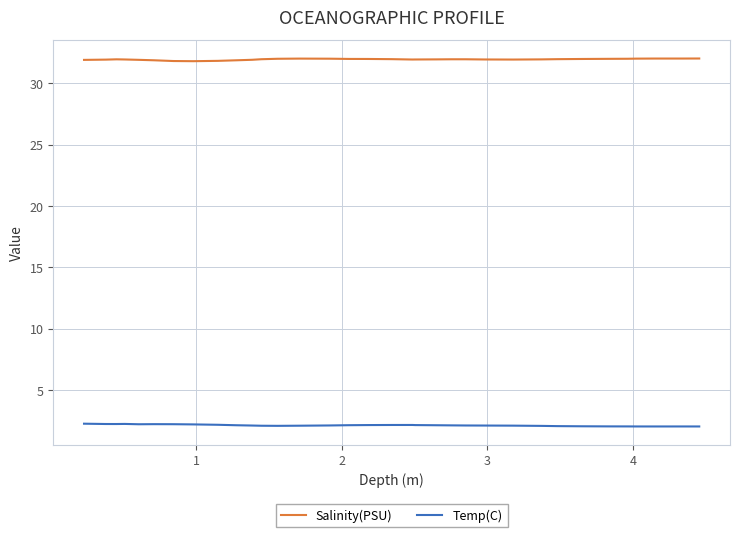

True or false: Salinity(PSU) and Temp(C) cross at least once.

False